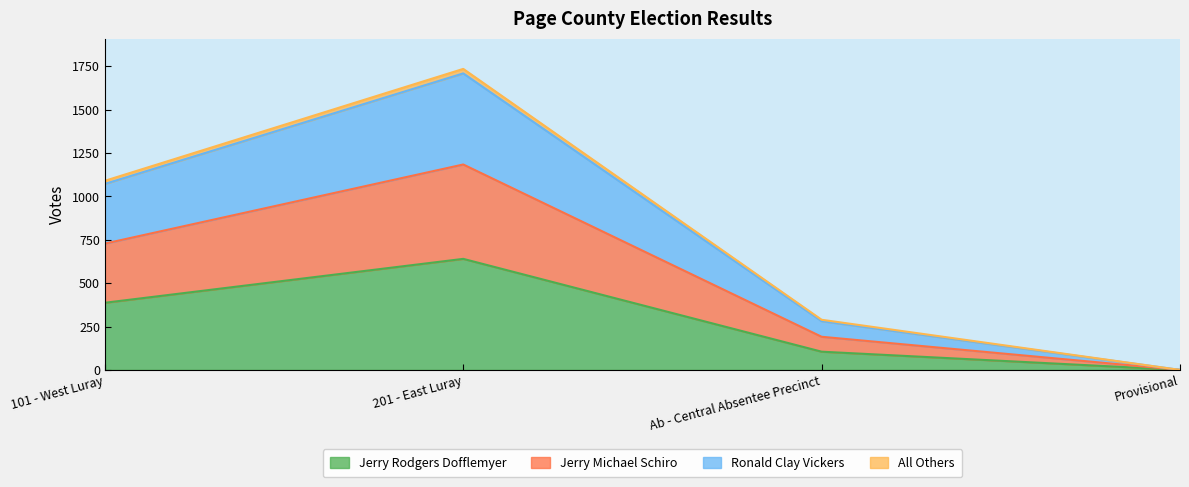

True or false: Jerry Rodgers Dofflemyer and Ronald Clay Vickers intersect in this chart.

False